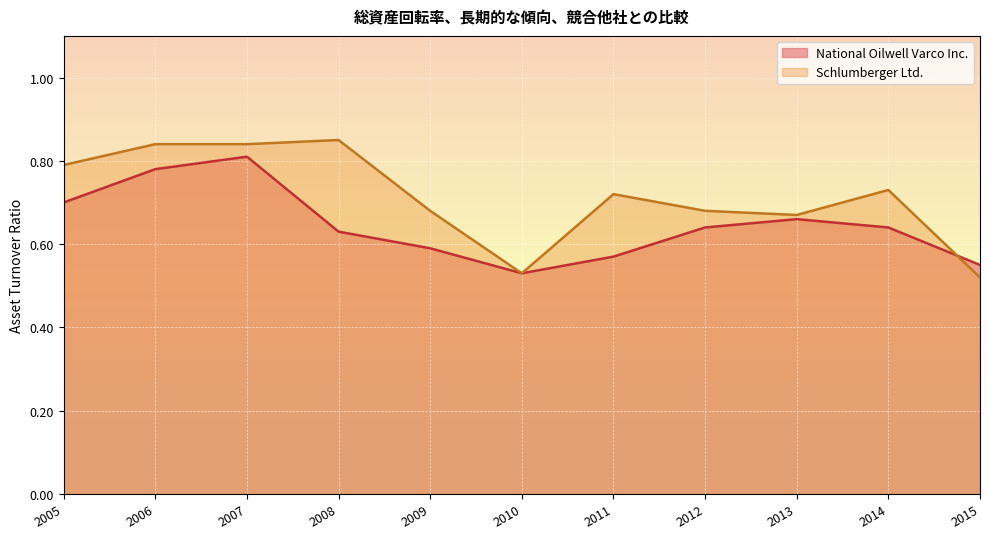

List the series in order of their overall mean, highest first.

Schlumberger Ltd., National Oilwell Varco Inc.